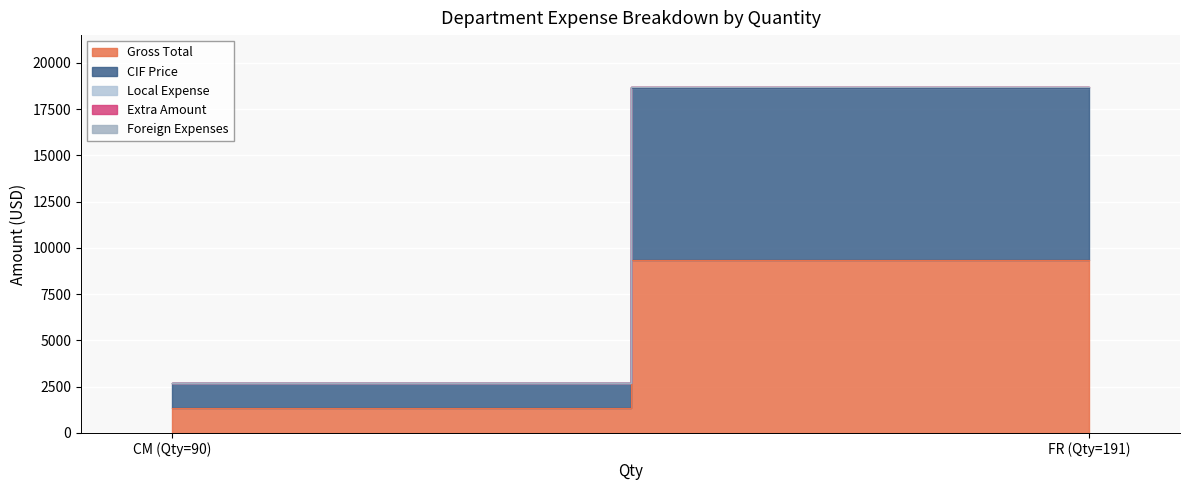

Rank the series by their maximum value, from lowest to highest.

Extra Amount, Foreign Expenses, Local Expense, Gross Total, CIF Price